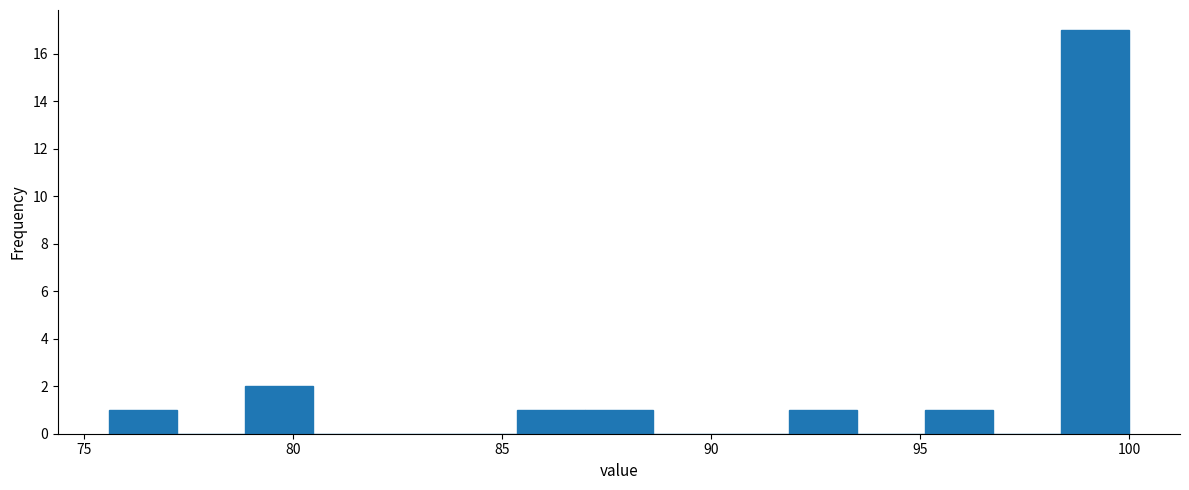

Around what value on the x-axis is the tallest bar? Give the approximate position of its centre, as read against the axis.

99.0